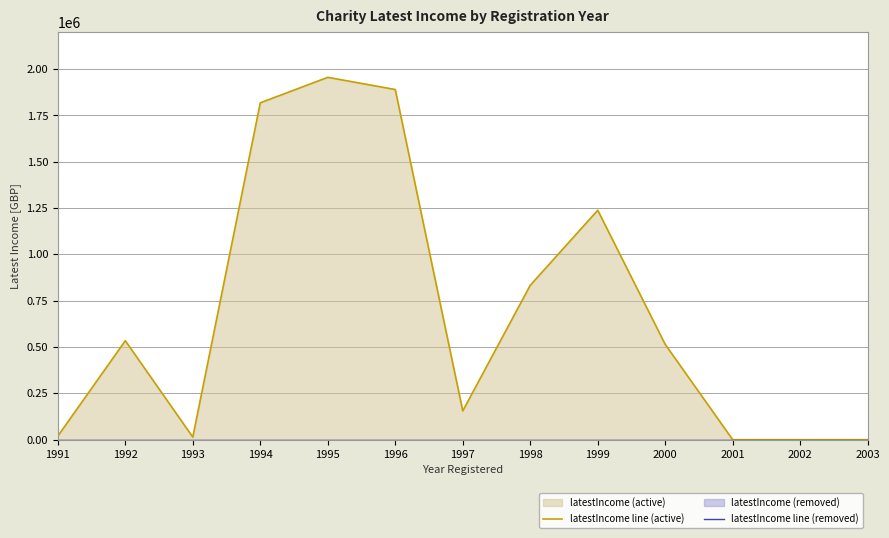

The value of latestIncome line (removed) at 2000 is 0. True or false?

True